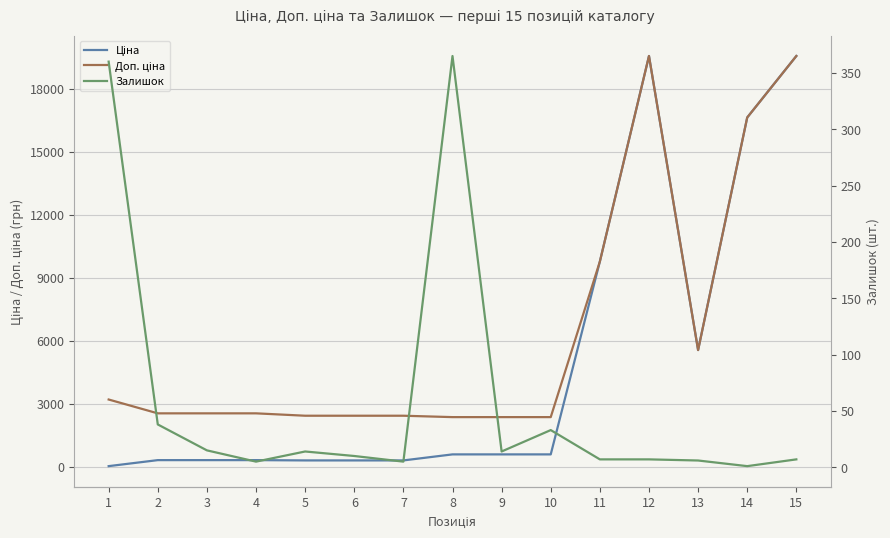

Rank the categories by Доп. ціна value from lowest to highest.

8, 9, 10, 5, 6, 7, 2, 3, 4, 1, 13, 11, 14, 12, 15